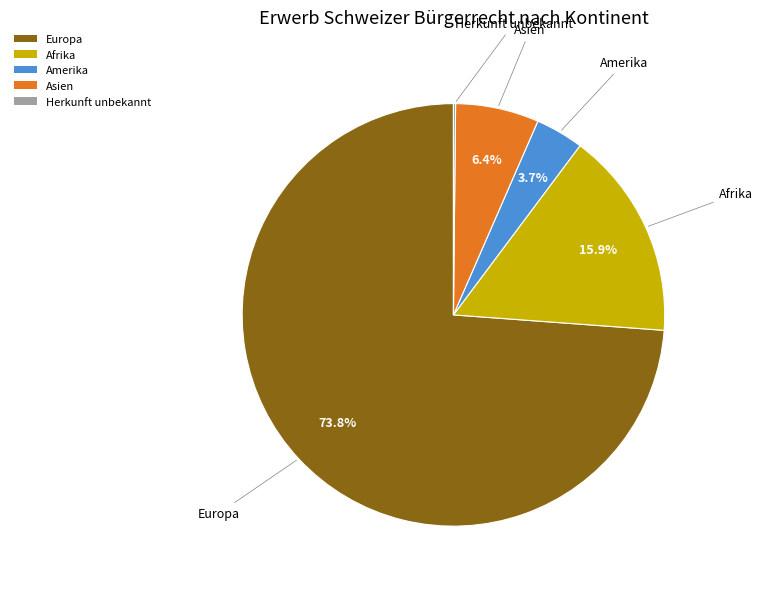

Between Amerika and Europa, which is larger?

Europa